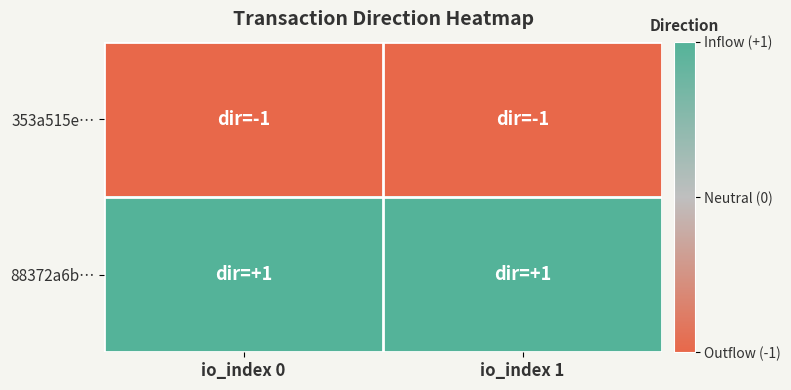

Rank the series by their average value, from highest to lowest.

88372a6b…, 353a515e…